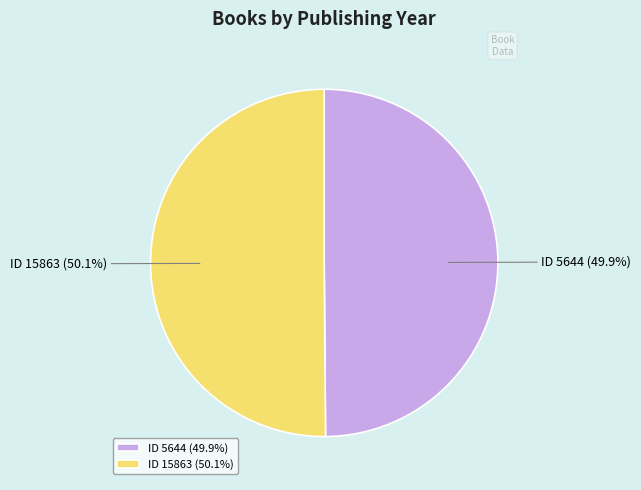

Is the sum of ID 5644 (49.9%) and ID 15863 (50.1%) greater than half?

Yes